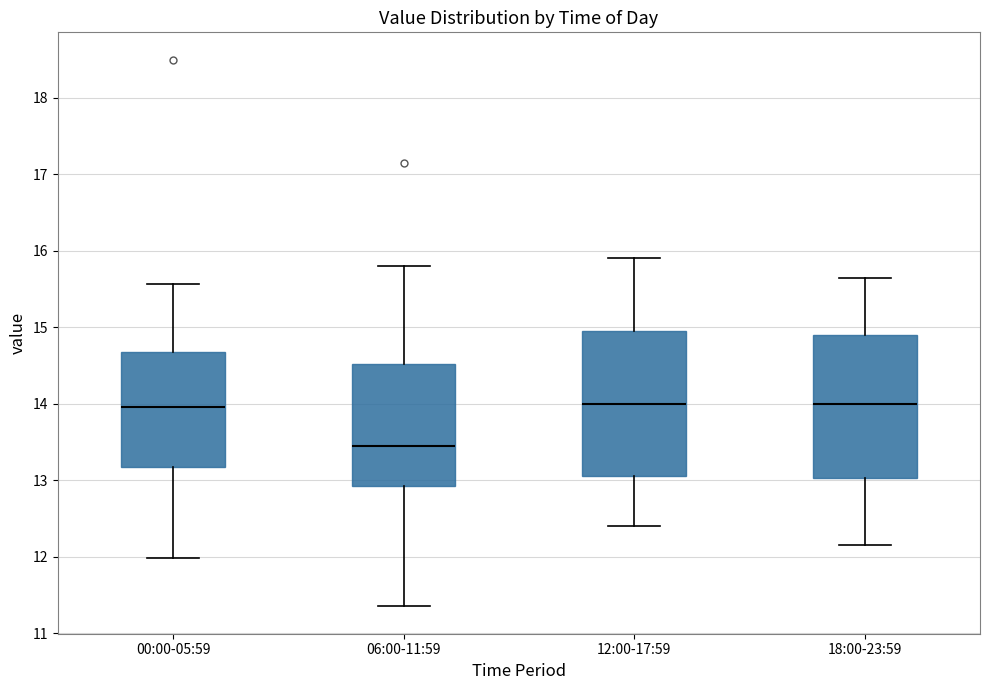

Where is the lower edge of the box for 00:00-05:59 on the y-axis? The values are not printed on the chart, so give them approximately, as read against the axis.

13.2